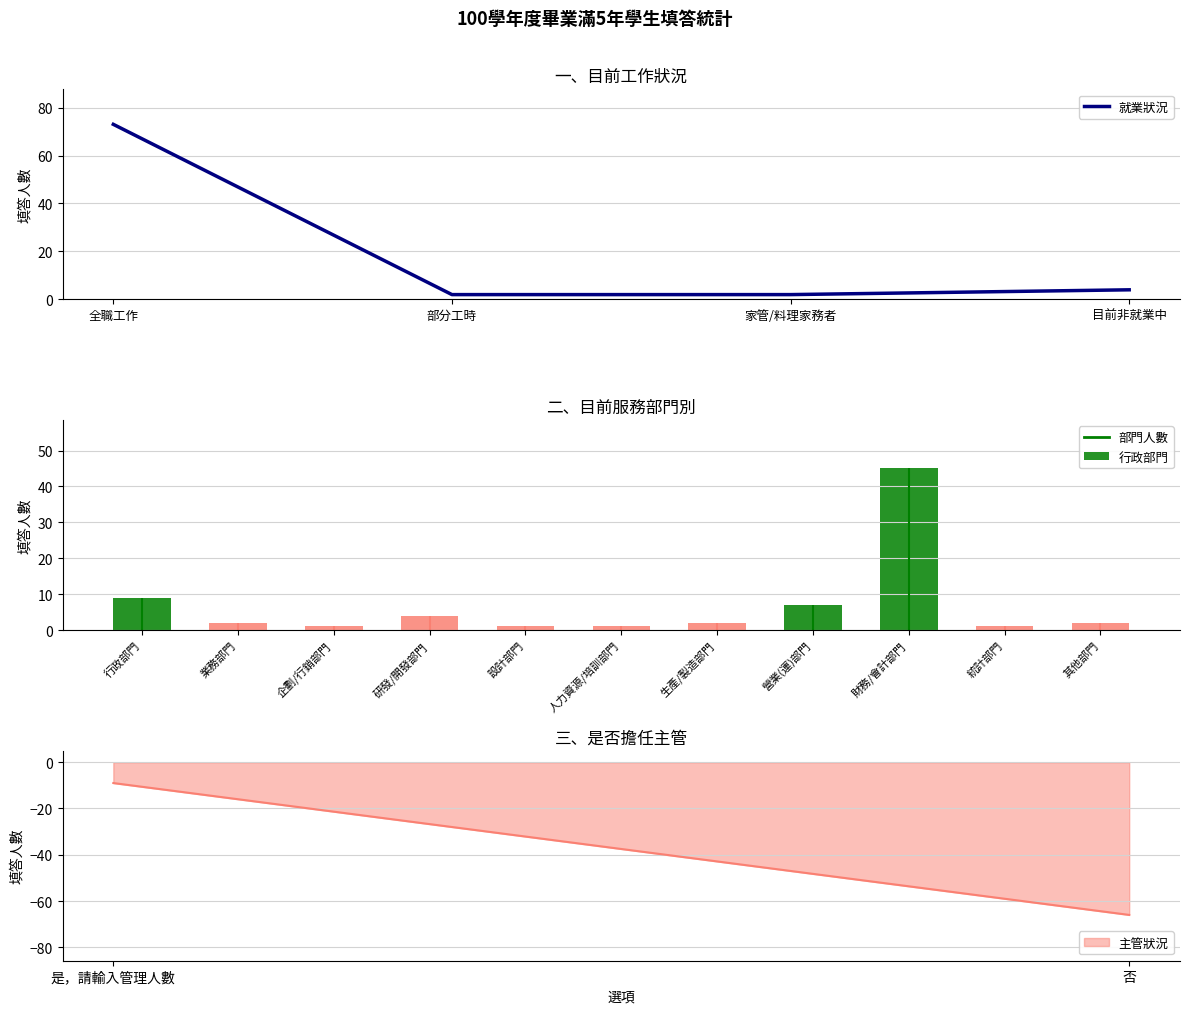

The 就業狀況 series shows 2 at 部分工時. True or false?

True